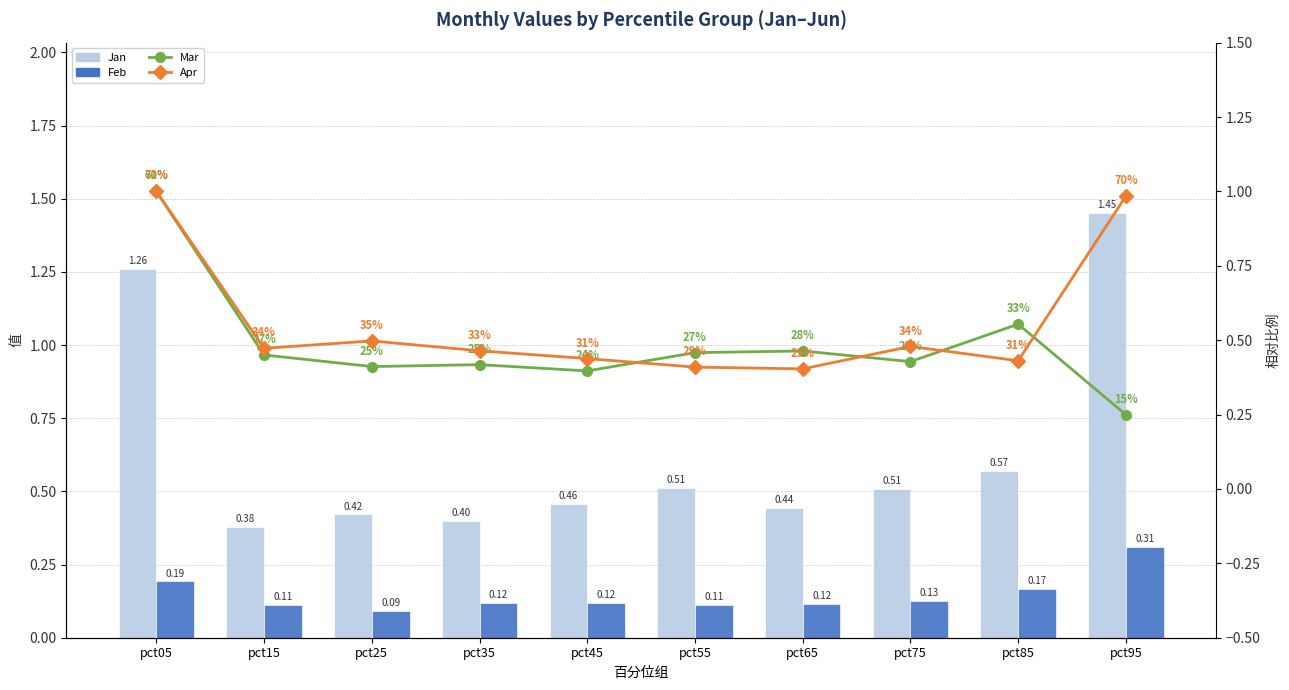

What is the value of the Apr bar at the 5th from the left?

0.4